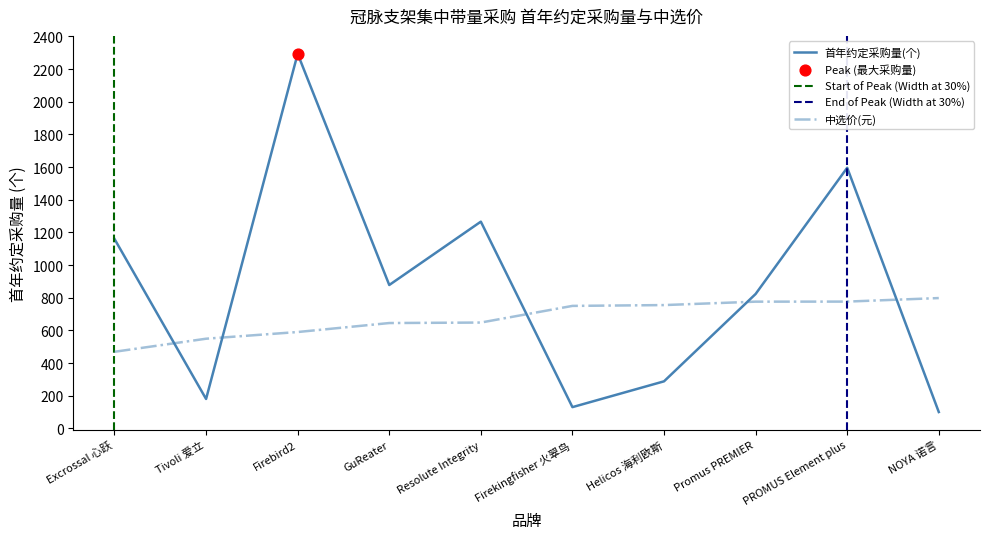

Which series contains the lowest Y value?

首年约定采购量(个)